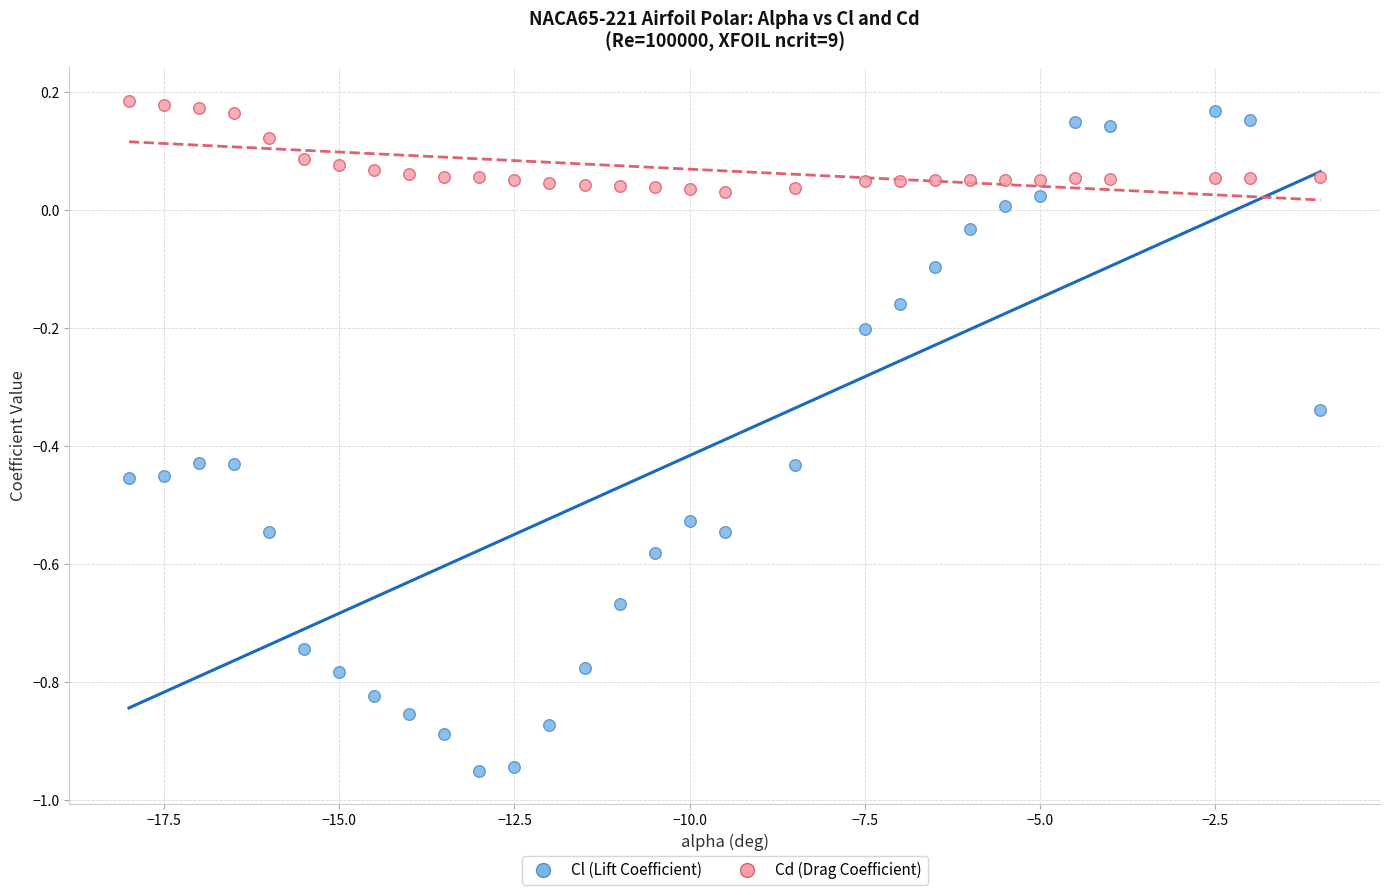

Which series reaches the maximum Y coordinate?

Cd (Drag Coefficient)